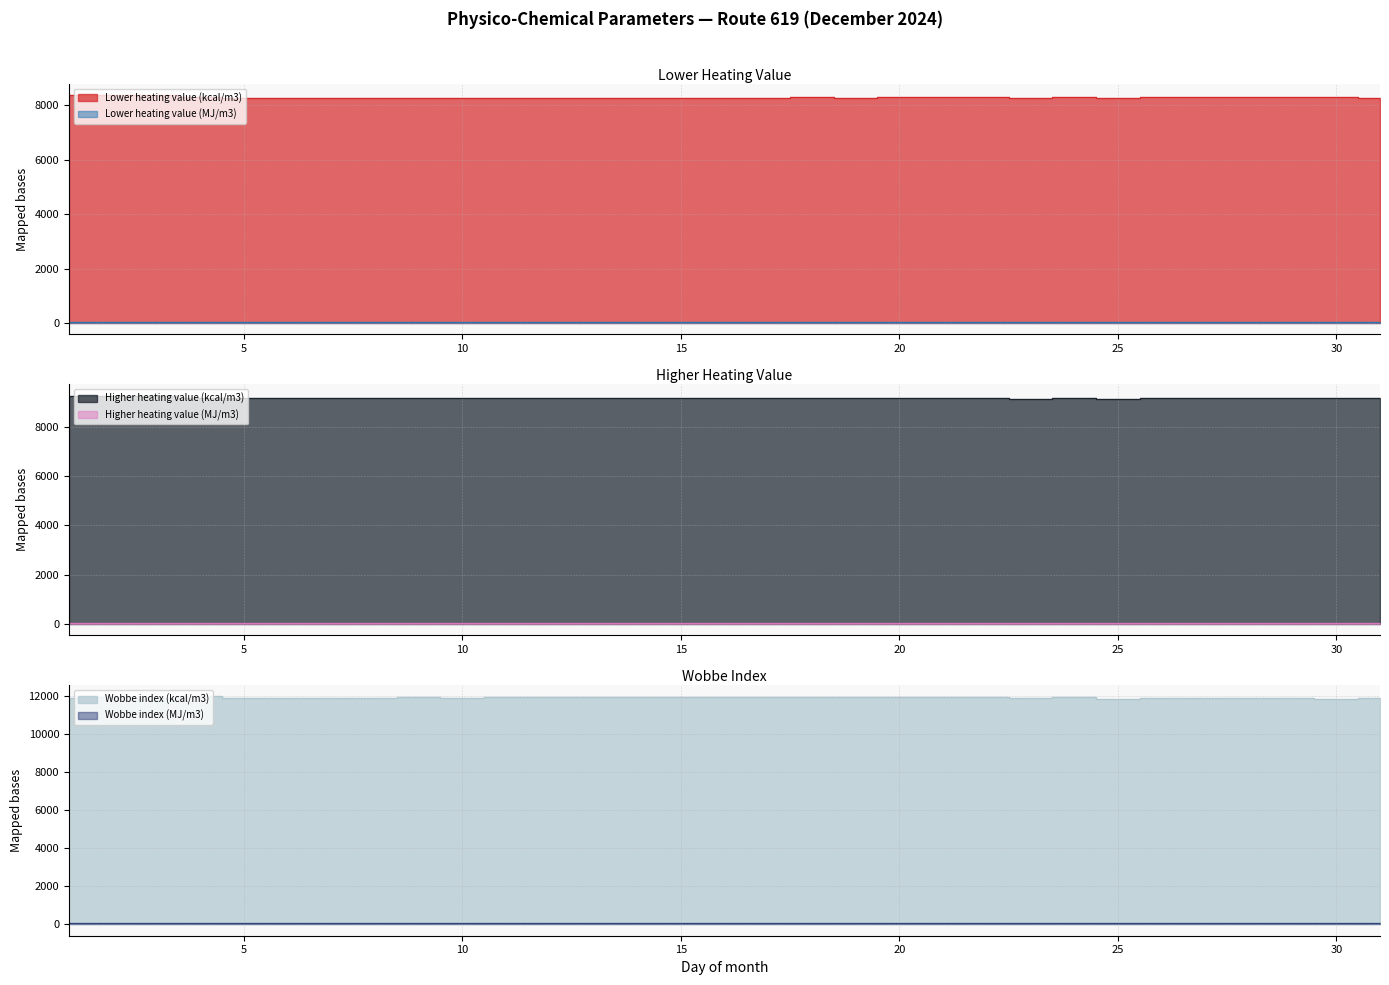

What is the maximum value for Wobbe index (kcal/m3)?

11959.7